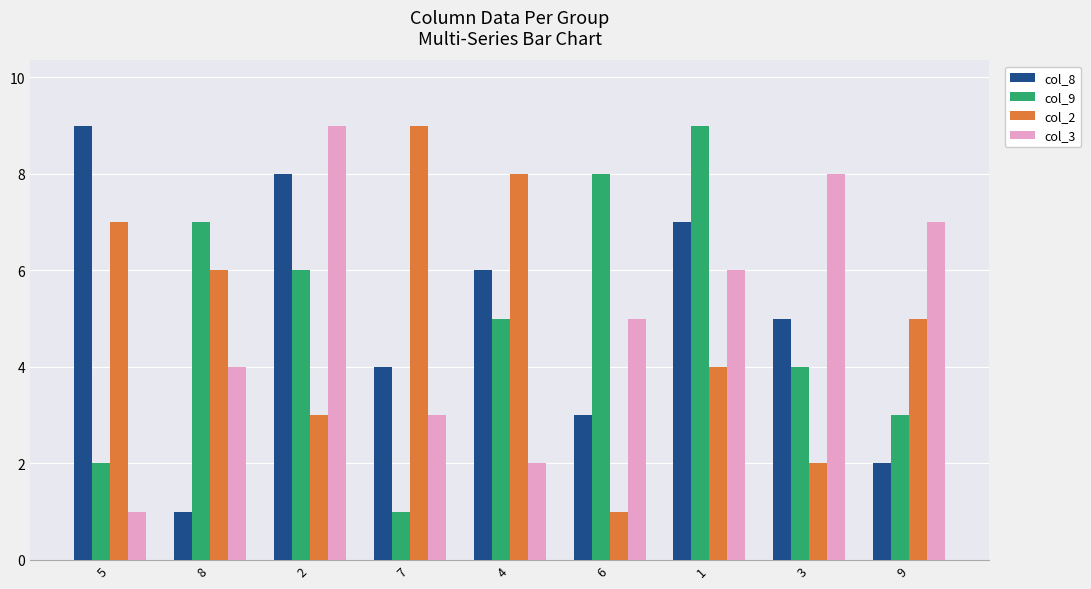

Is it true that col_2 equals 5 at 9?

True